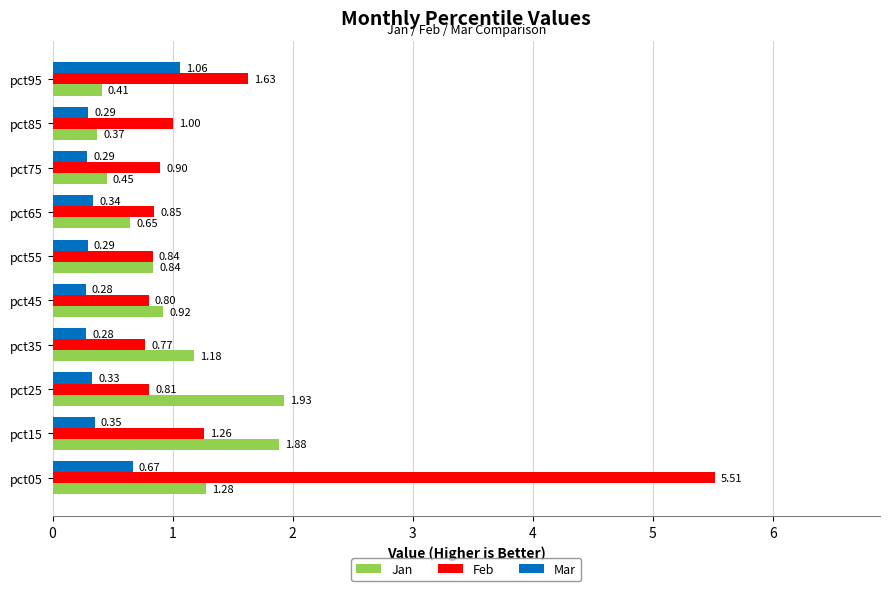

Which series has the largest total across all categories?

Feb